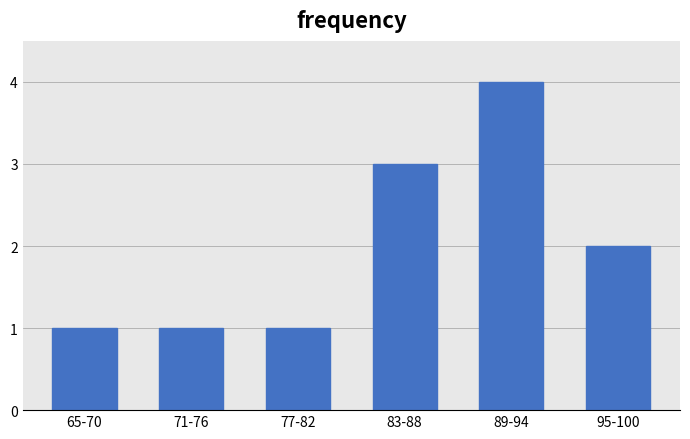

Reading left to right, what are all the values shown in this chart?

65-70=1	71-76=1	77-82=1	83-88=3	89-94=4	95-100=2